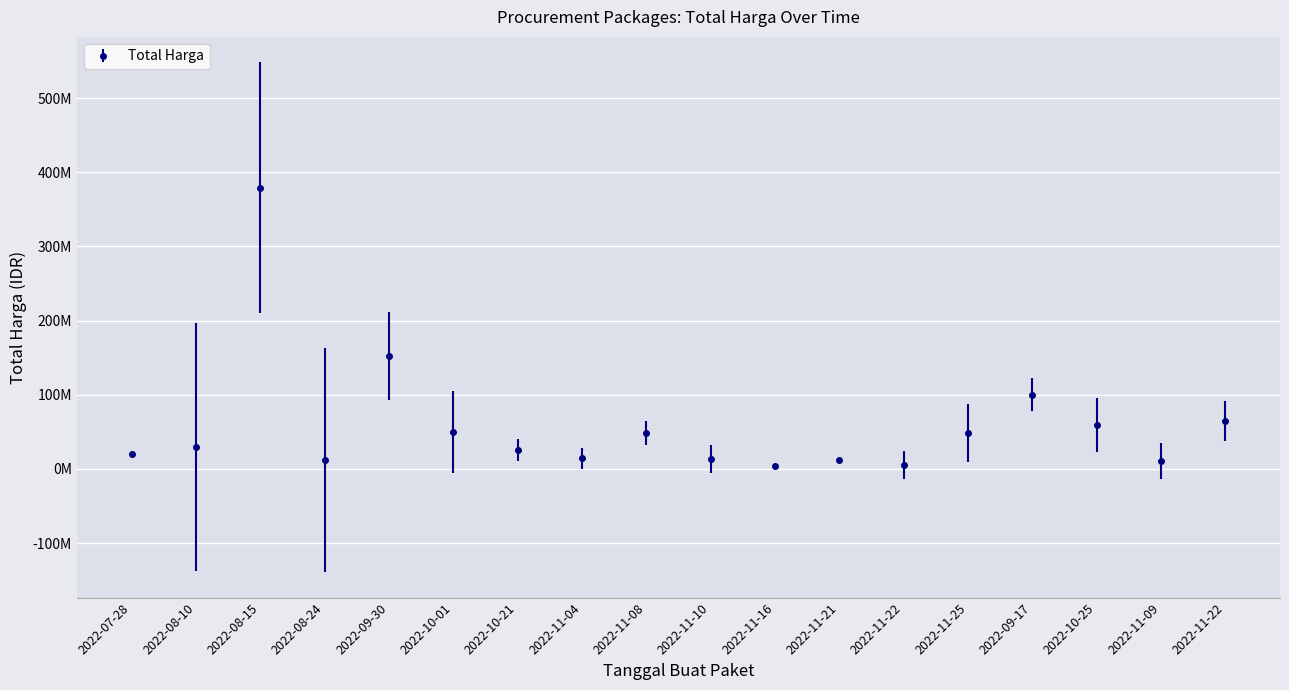

How many data points are less than 29000000?

9